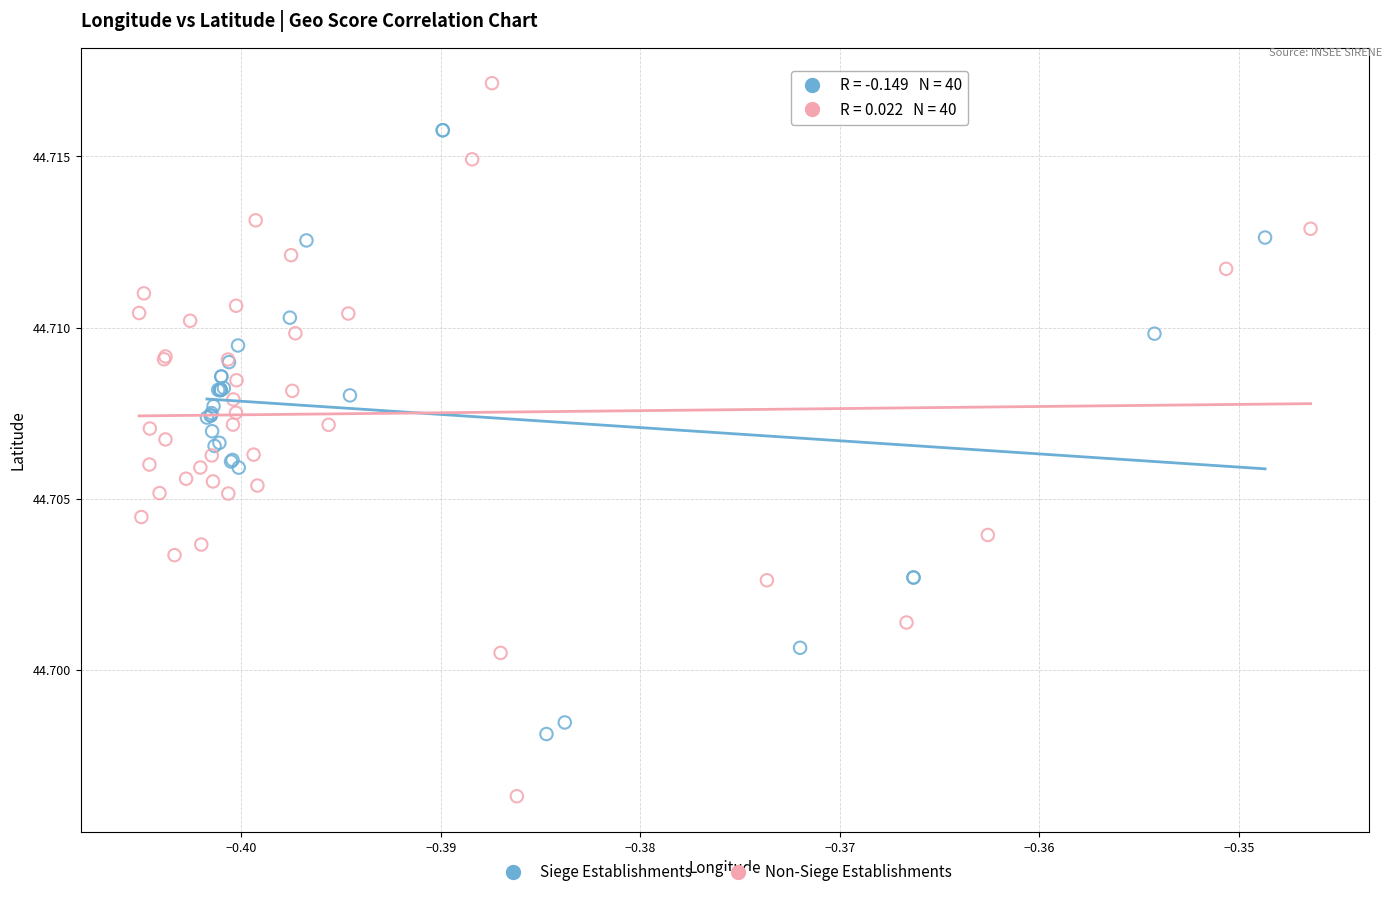

Which series contains the lowest Y value?

Non-Siege Establishments